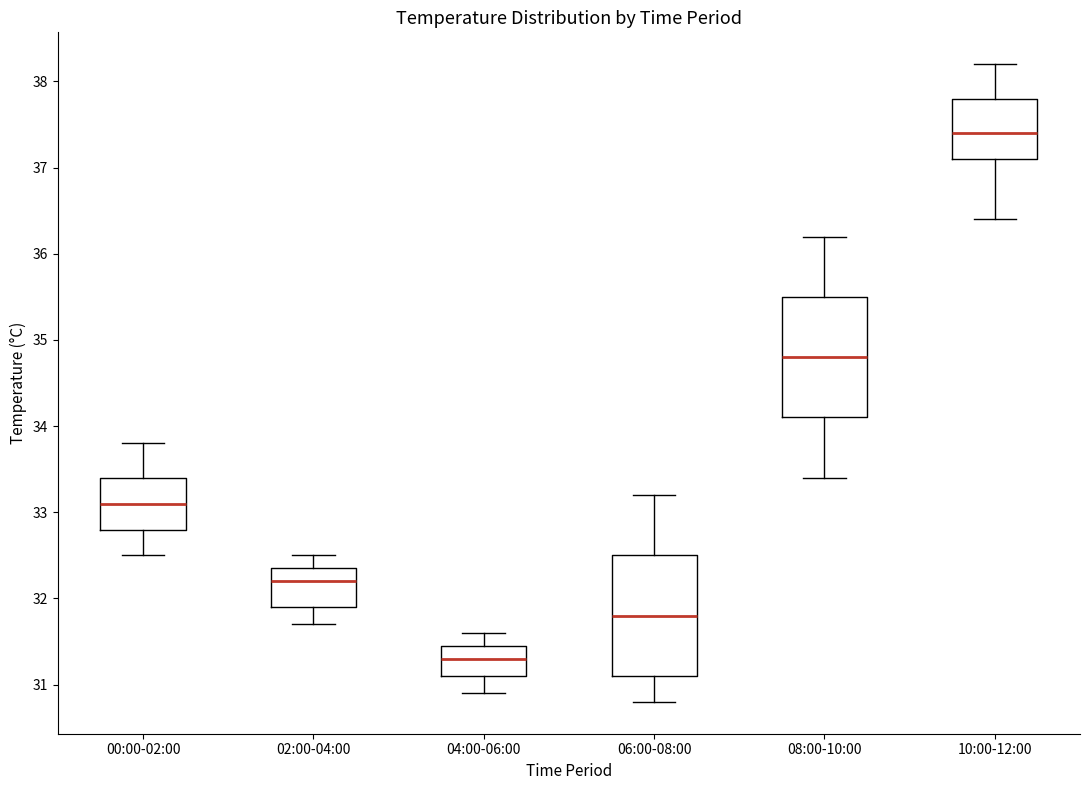

Where is the lower edge of the box for 04:00-06:00 on the y-axis? The values are not printed on the chart, so give them approximately, as read against the axis.

31.1